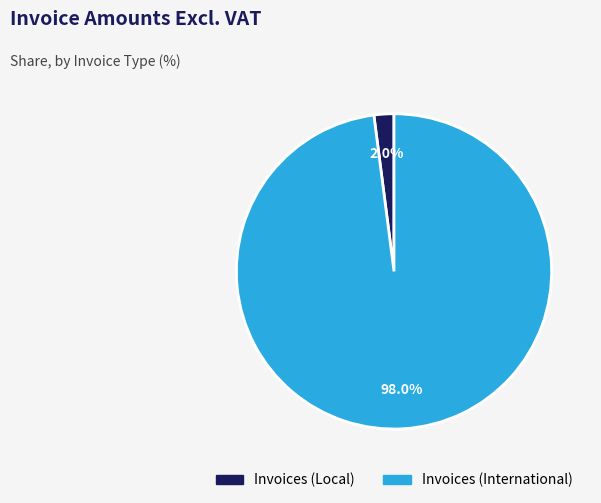

How many segments does this pie chart have?

2